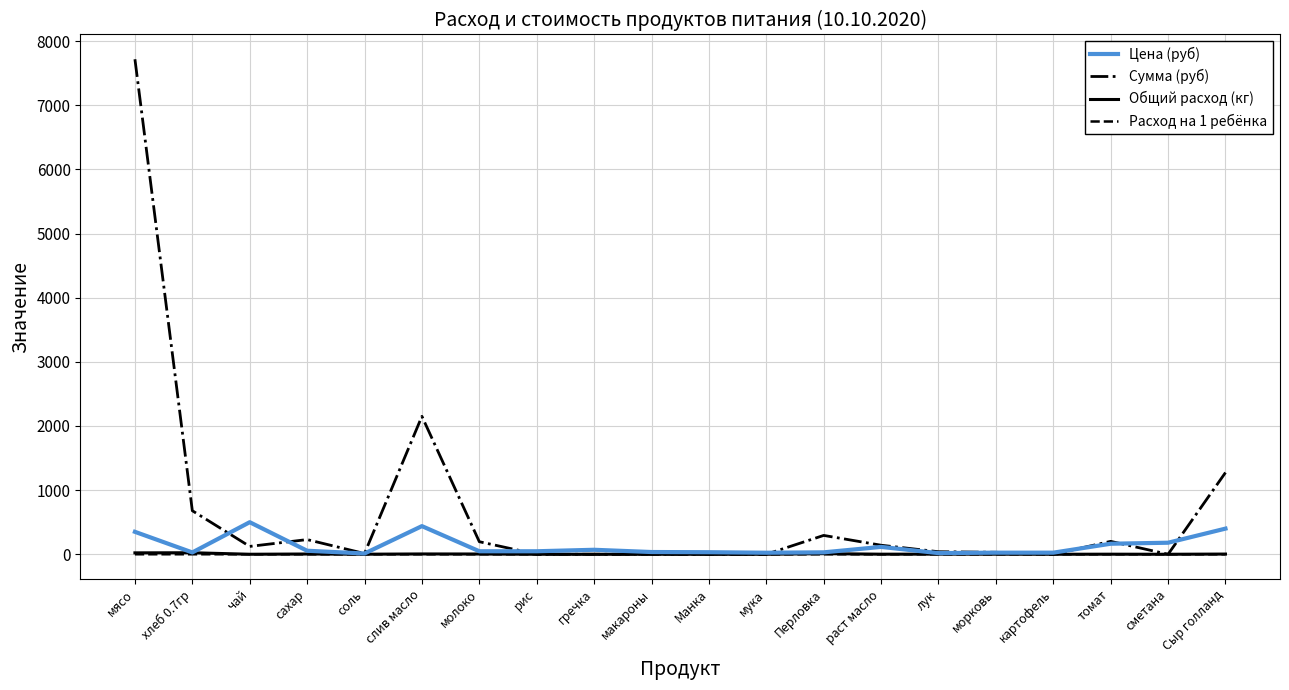

What are all the series names shown in the legend?

Цена (руб), Сумма (руб), Общий расход (кг), Расход на 1 ребёнка